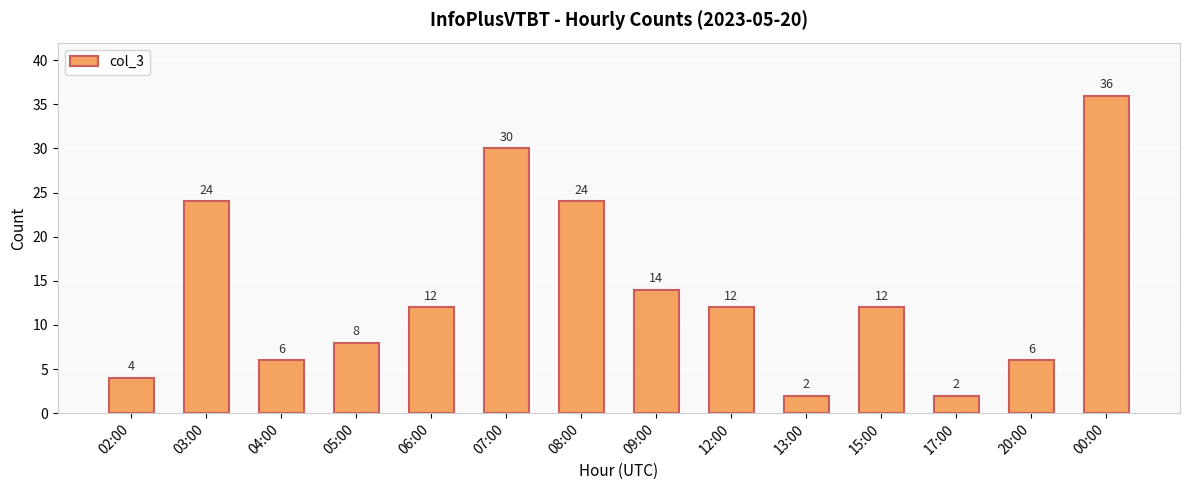

Reading left to right, what are all the values shown in this chart?

02:00=4	03:00=24	04:00=6	05:00=8	06:00=12	07:00=30	08:00=24	09:00=14	12:00=12	13:00=2	15:00=12	17:00=2	20:00=6	00:00=36